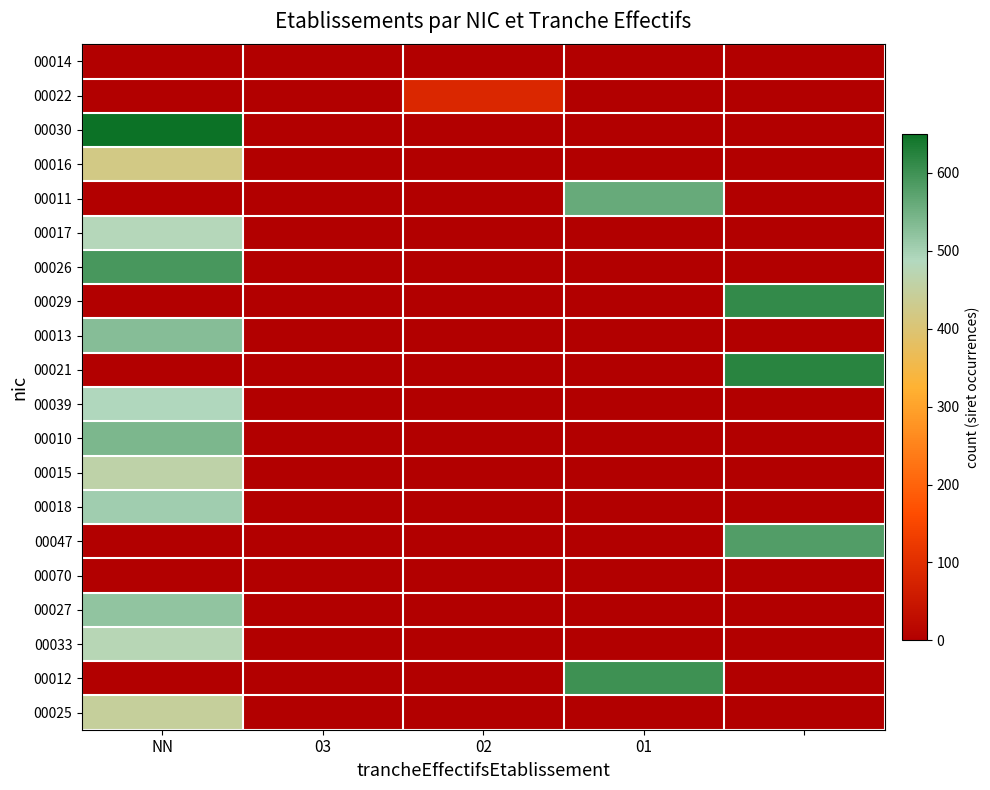

How many data points does each series have?

5